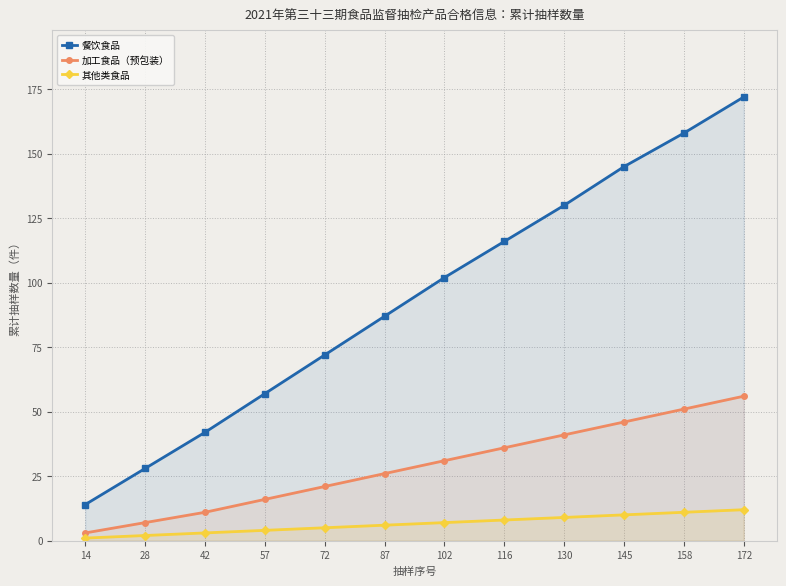

What is the average value of the 加工食品（预包装） series?

29